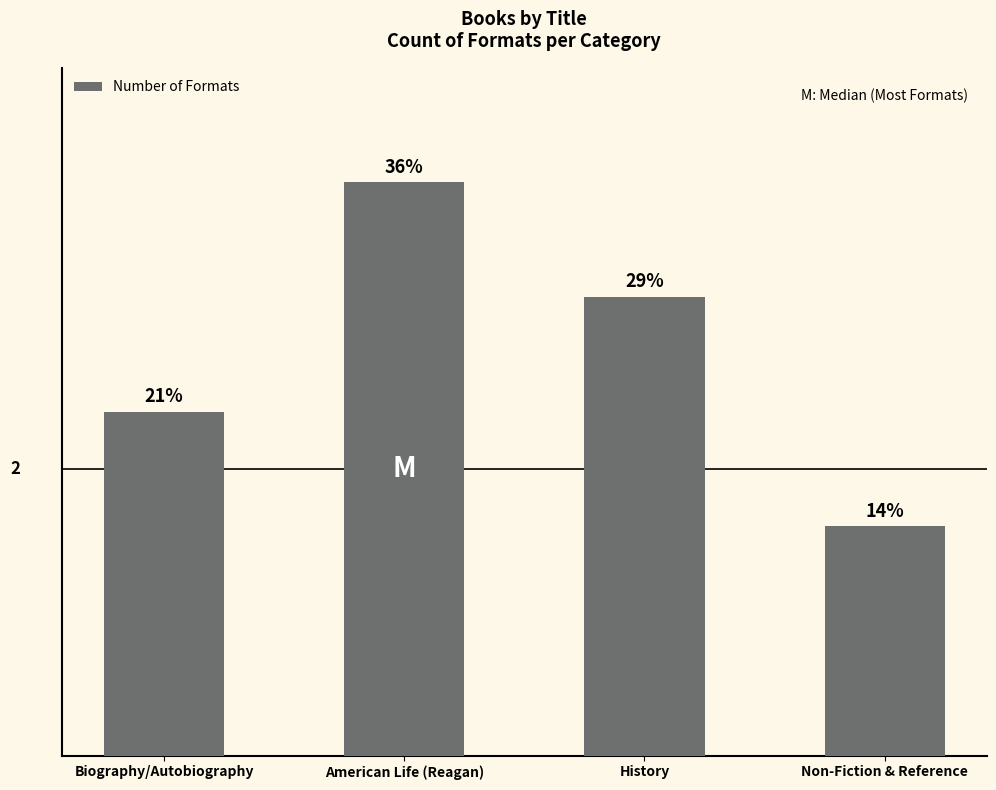

Reading left to right, transcribe all the data shown in this chart.

3	5	4	2